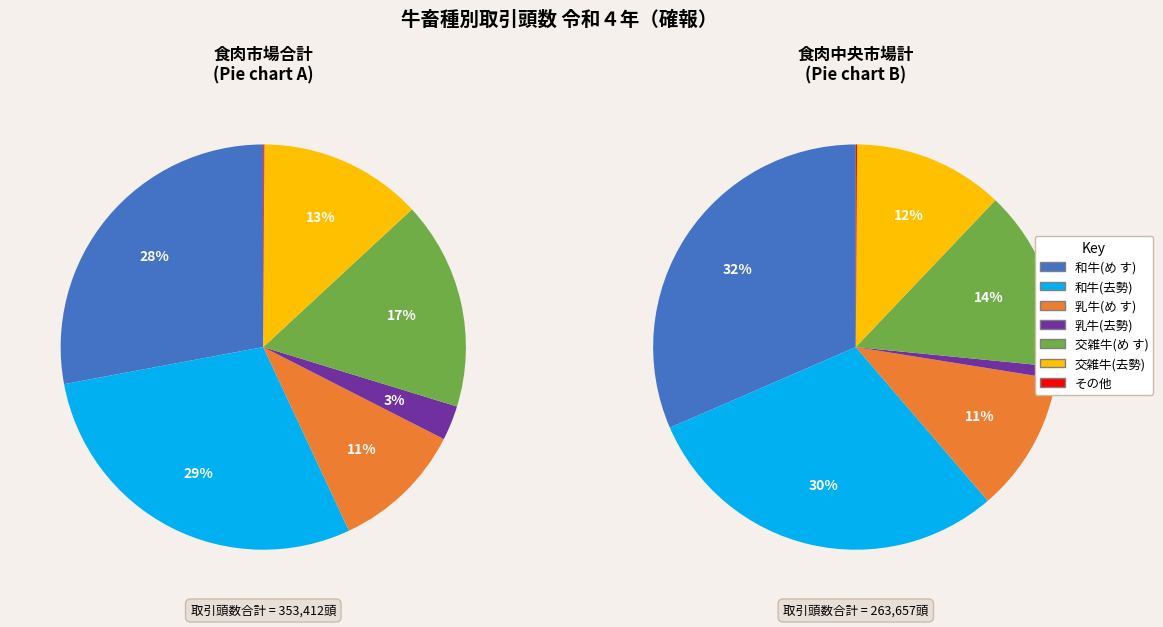

Which category has the biggest portion of the pie?

去 勢